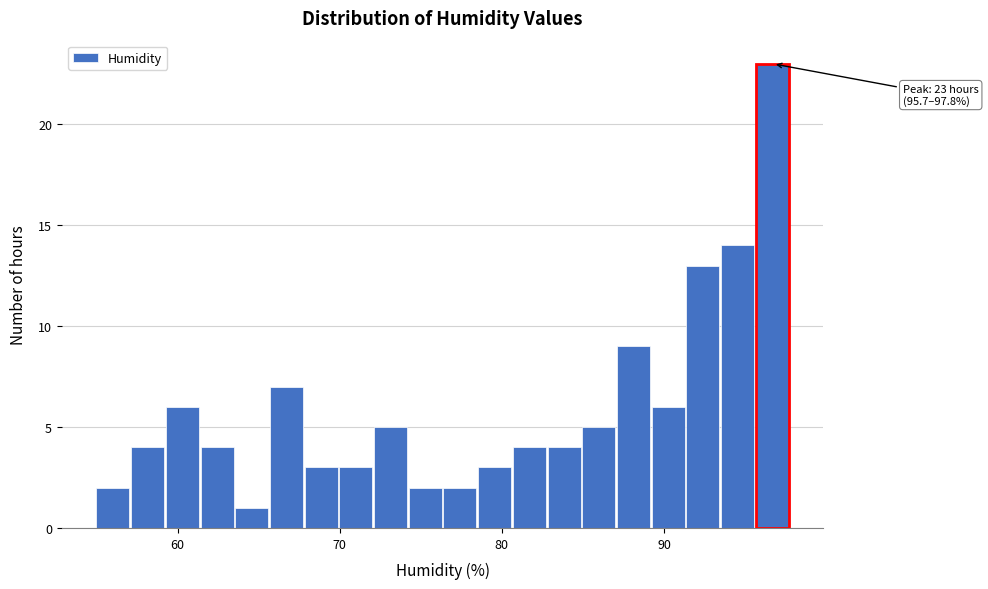

Around what value on the x-axis is the tallest bar? Give the approximate position of its centre, as read against the axis.

97